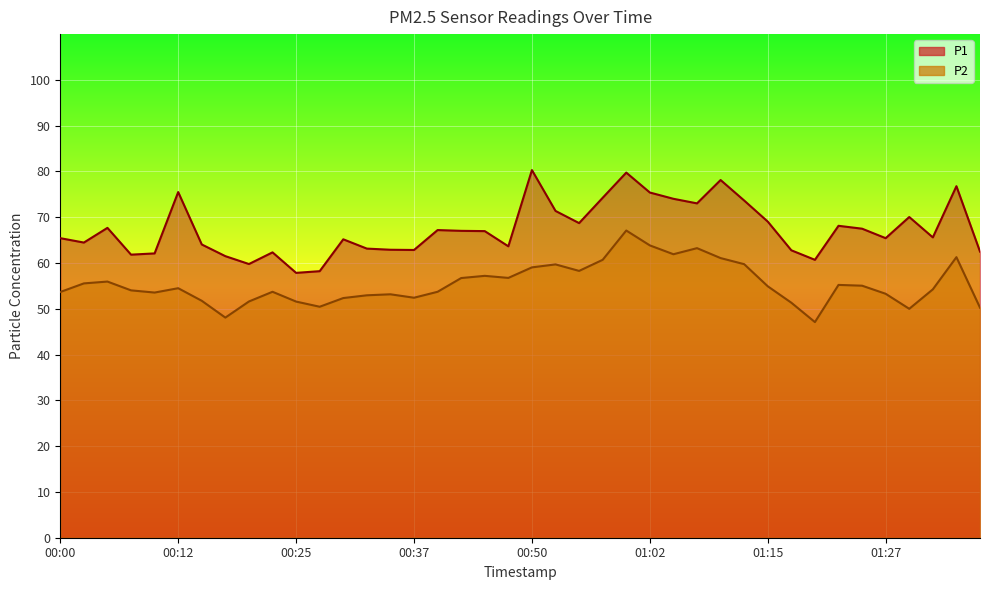

Count the number of categories in the chart.

40